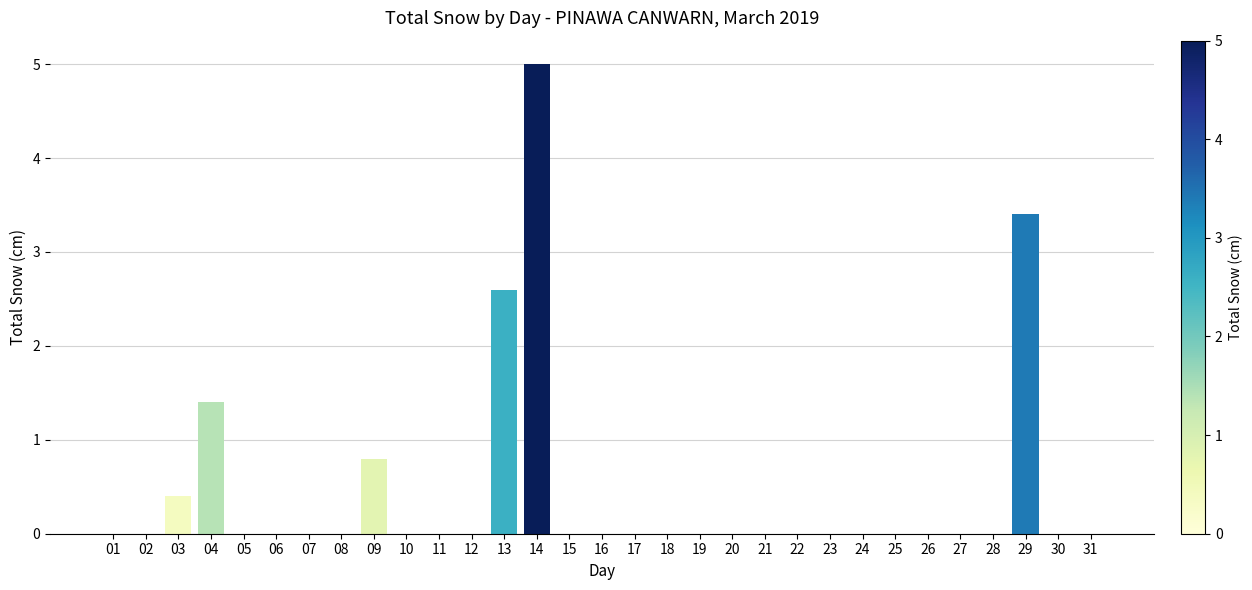

How many data points does each series have?

31